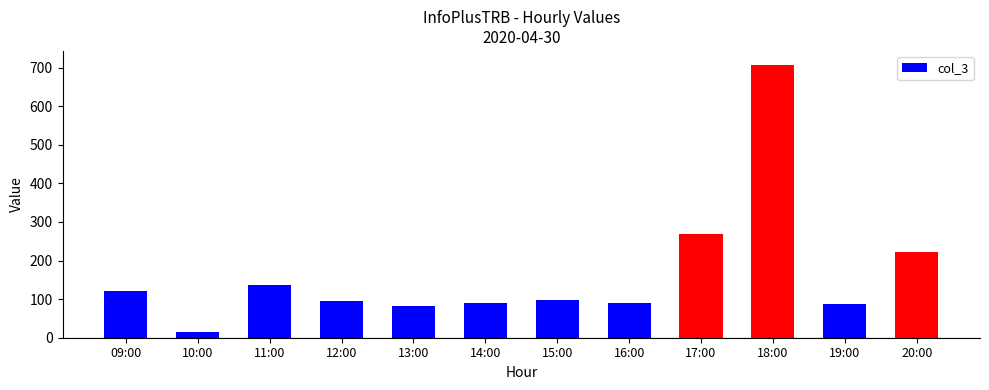

Where does the data first go above 98?

09:00